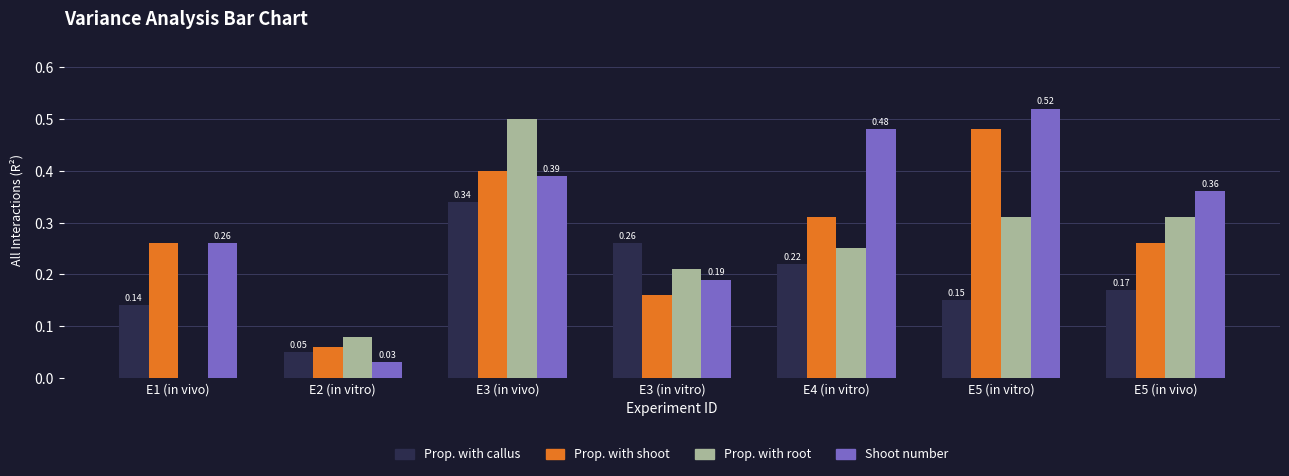

At which category is the sum across all series the highest?

E3 (in vivo)